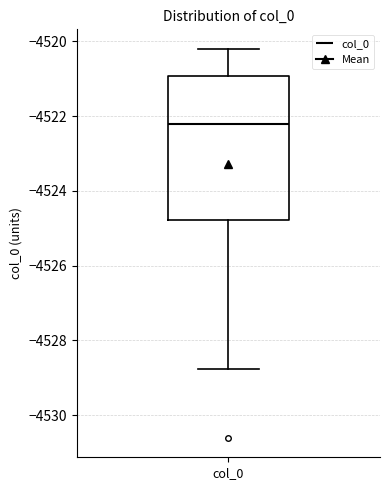

Where does the lower whisker of the box for col_0 end on the y-axis? The values are not printed on the chart, so give them approximately, as read against the axis.

-4528.8